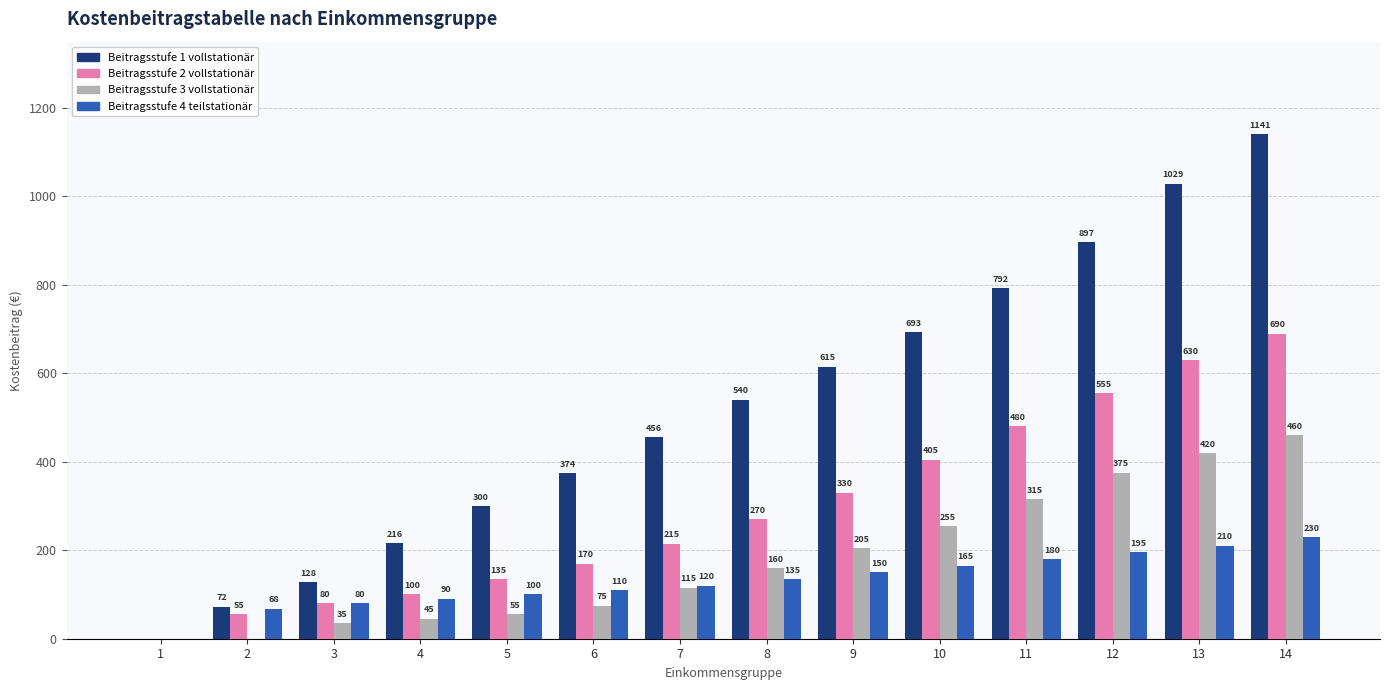

Reading left to right, list all the values displayed in this chart.

Beitragsstufe 1 vollstationär: 1=0	2=72	3=128	4=216	5=300	6=374	7=456	8=540	9=615	10=693	11=792	12=897	13=1029	14=1141
Beitragsstufe 2 vollstationär: 1=0	2=55	3=80	4=100	5=135	6=170	7=215	8=270	9=330	10=405	11=480	12=555	13=630	14=690
Beitragsstufe 3 vollstationär: 1=0	2=0	3=35	4=45	5=55	6=75	7=115	8=160	9=205	10=255	11=315	12=375	13=420	14=460
Beitragsstufe 4 teilstationär: 1=0	2=68	3=80	4=90	5=100	6=110	7=120	8=135	9=150	10=165	11=180	12=195	13=210	14=230